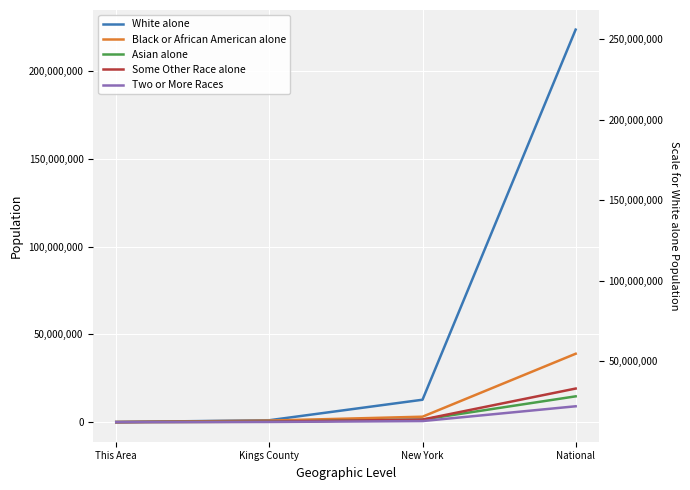

True or false: Some Other Race alone has a value of 569482 at New York.

False